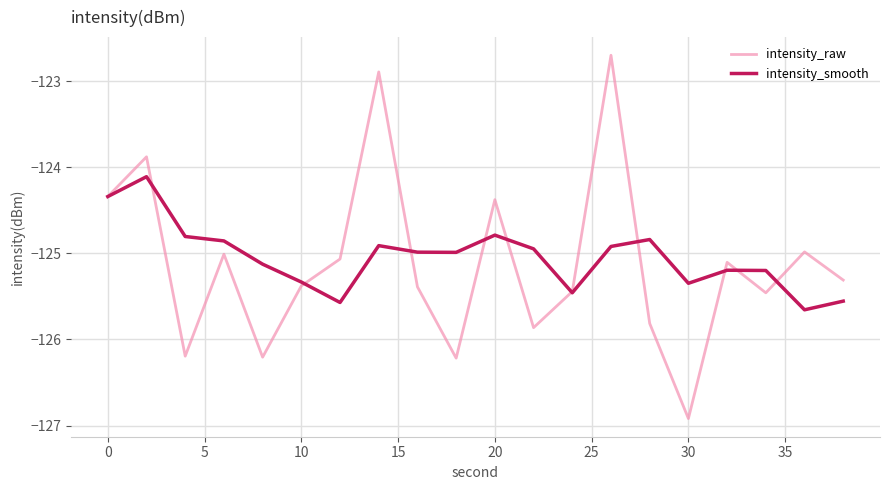

What is the average value of the intensity_raw series?

-125.1